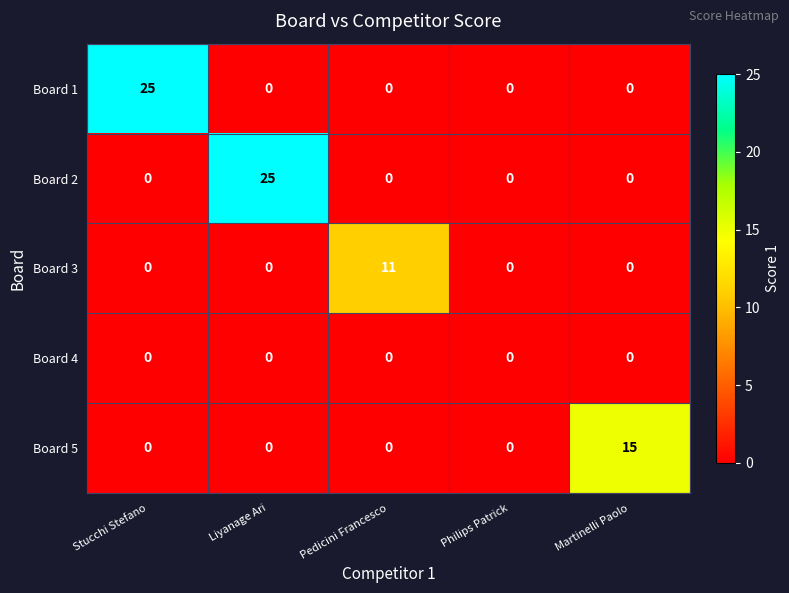

Reading left to right, what are all the values shown in this chart?

Board 1: 25	0	0	0	0
Board 2: 0	25	0	0	0
Board 3: 0	0	11	0	0
Board 4: 0	0	0	0	0
Board 5: 0	0	0	0	15